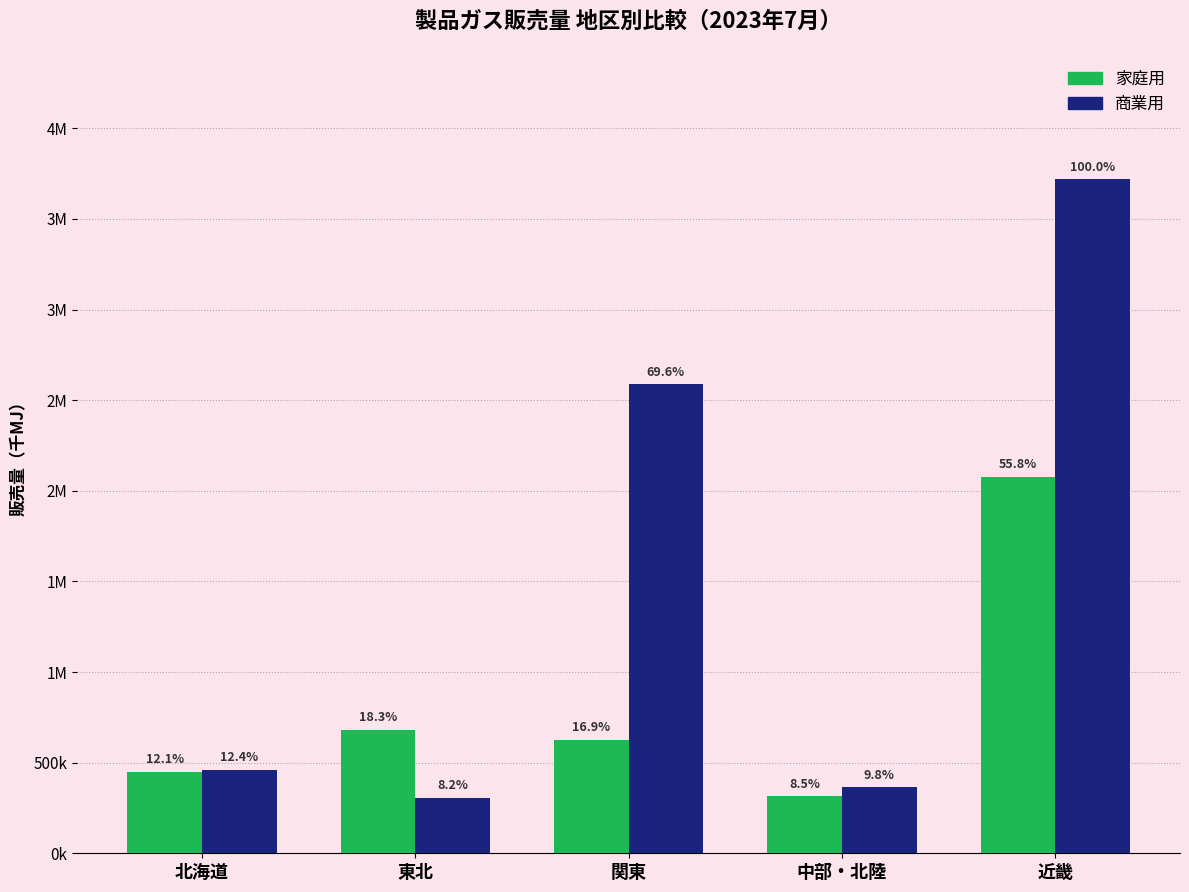

Does the chart contain stacked bars?

No